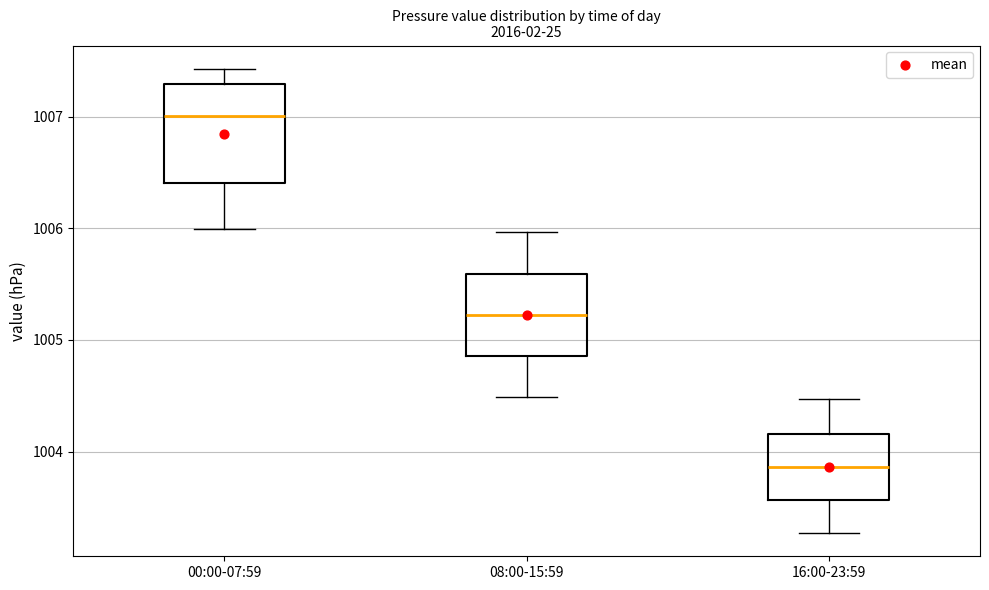

Reading left to right, transcribe this box plot: for each box, give where its median line is, the range the box spans, and where its two whiskers end, as read against the y-axis. The values are not printed on the chart, so give them approximately, as read against the axis.

00:00-07:59: median 1007.0, box 1006.4 to 1007.3, whiskers 1006.0 to 1007.4
08:00-15:59: median 1005.2, box 1004.9 to 1005.6, whiskers 1004.5 to 1006.0
16:00-23:59: median 1003.9, box 1003.6 to 1004.2, whiskers 1003.3 to 1004.5